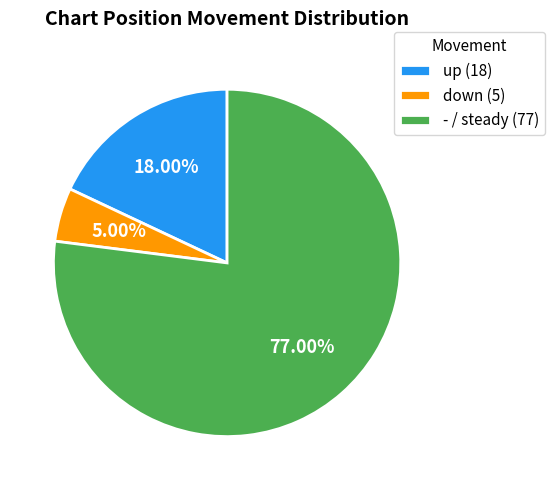

Is it true that up is 18% of the pie?

True